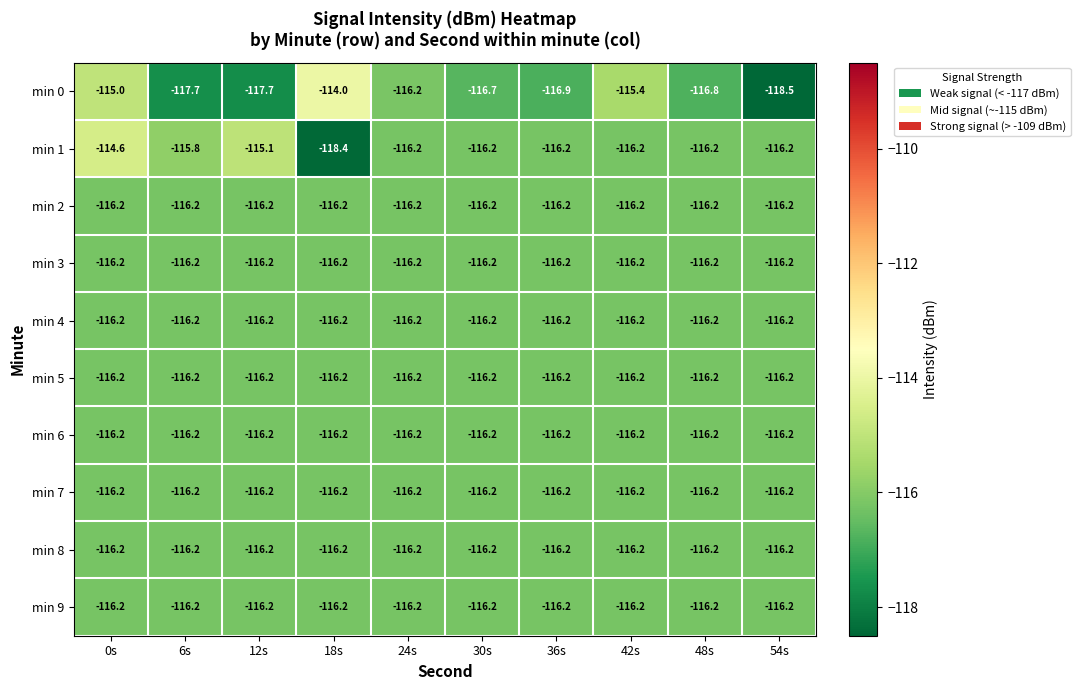

Which series has the largest total across all categories?

min 1